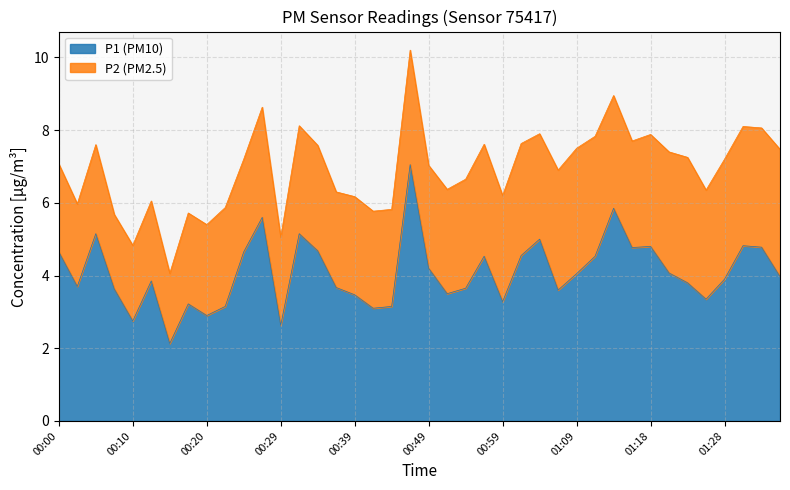

Approximately how many times larger is the value at 00:29 compared to 01:16?

0.6